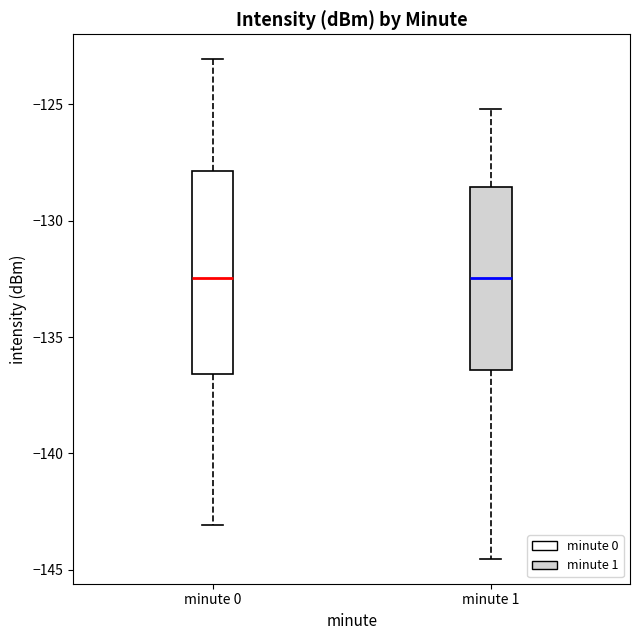

Reading left to right, transcribe this box plot: for each box, give where its median line is, the range the box spans, and where its two whiskers end, as read against the y-axis. The values are not printed on the chart, so give them approximately, as read against the axis.

minute 0: median -132.5, box -136.5 to -128.0, whiskers -143.0 to -123.0
minute 1: median -132.5, box -136.5 to -128.5, whiskers -144.5 to -125.0